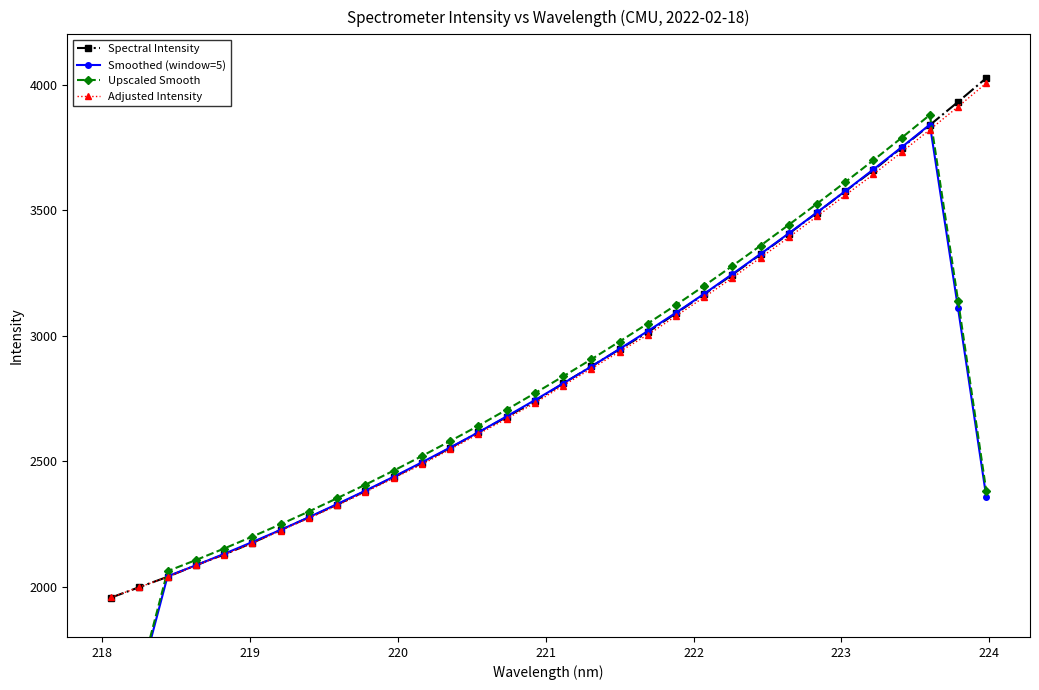

At how many categories does at least one series exceed 2997?

13